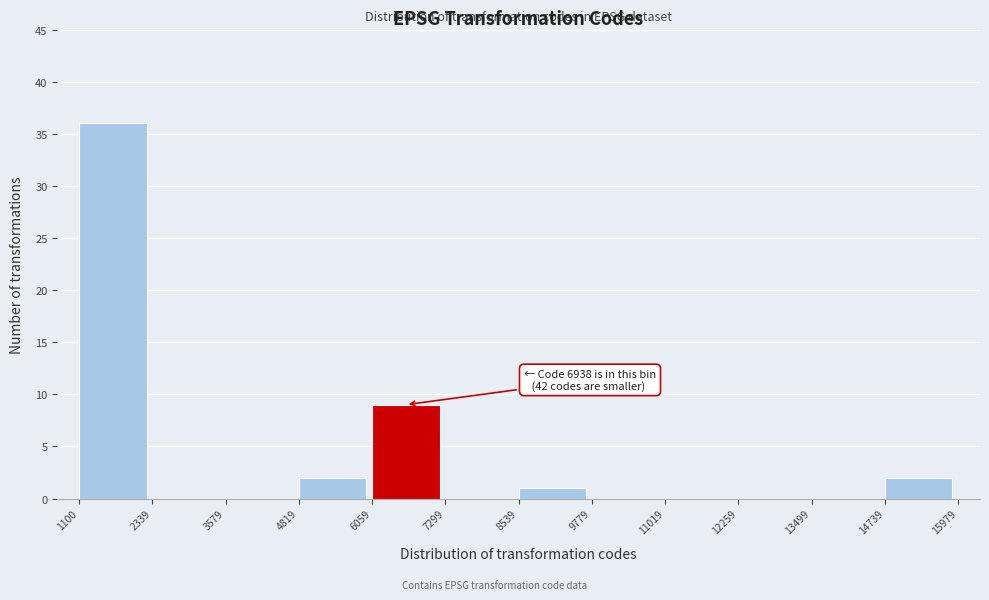

Which range on the x-axis has the tallest bar?

1100 to 2339